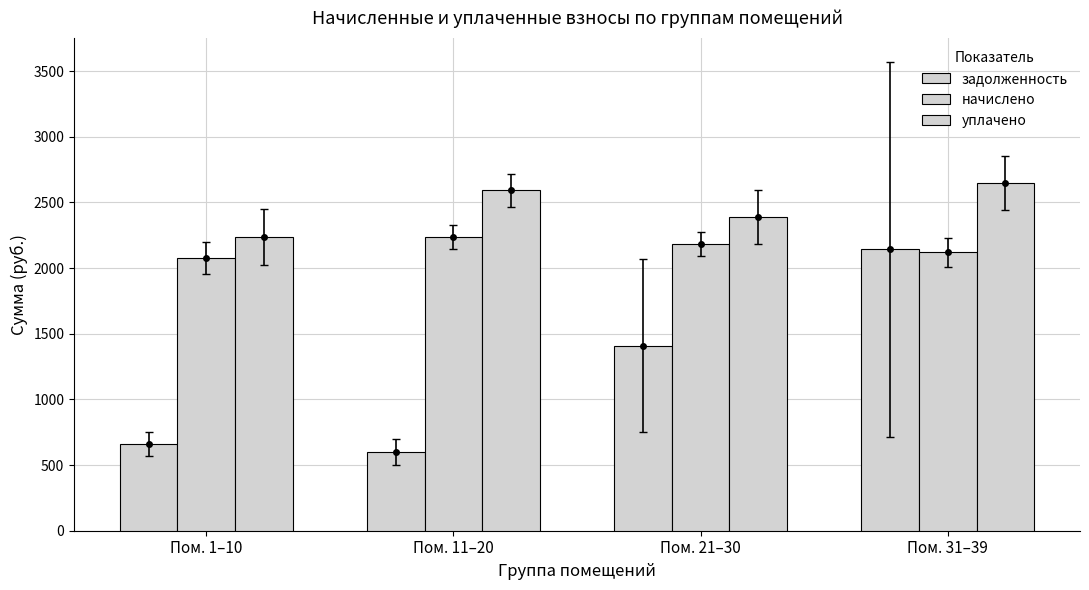

What position from the left is Пом. 1–10?

1